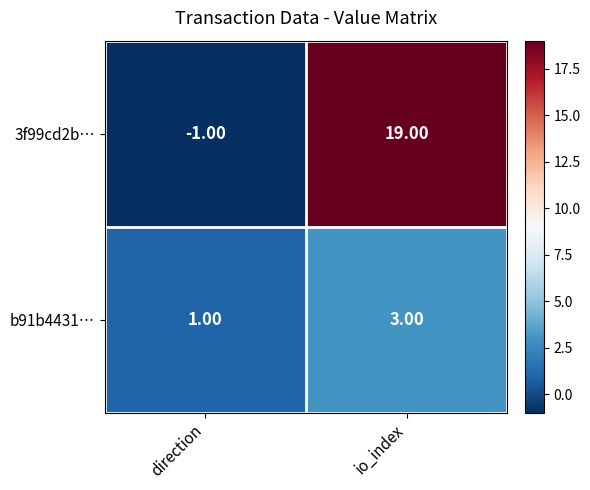

What is the difference between the 3f99cd2b… values at io_index and direction?

20